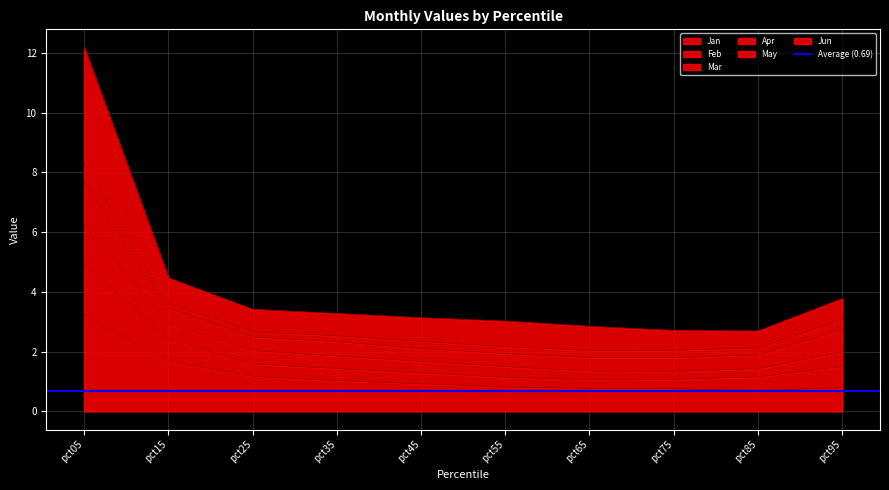

True or false: Feb has more than 0 interior local peaks.

False